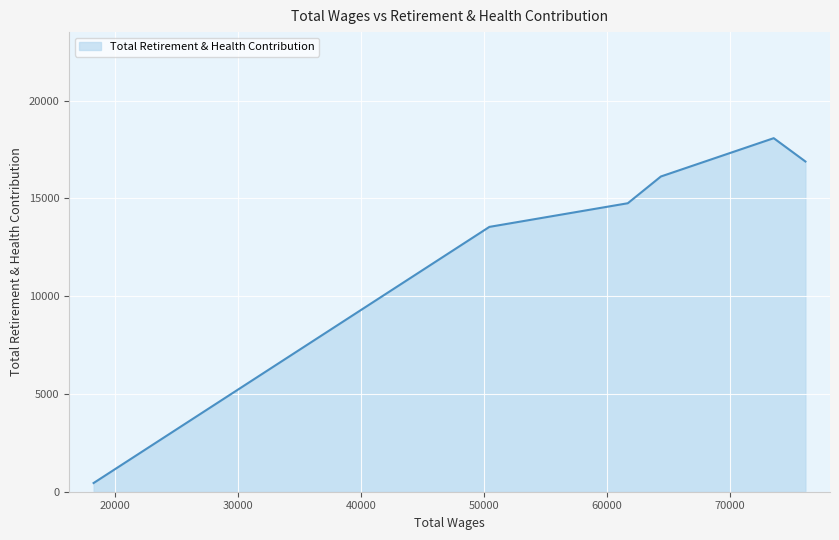

What is the difference between the maximum and second lowest values?

4537